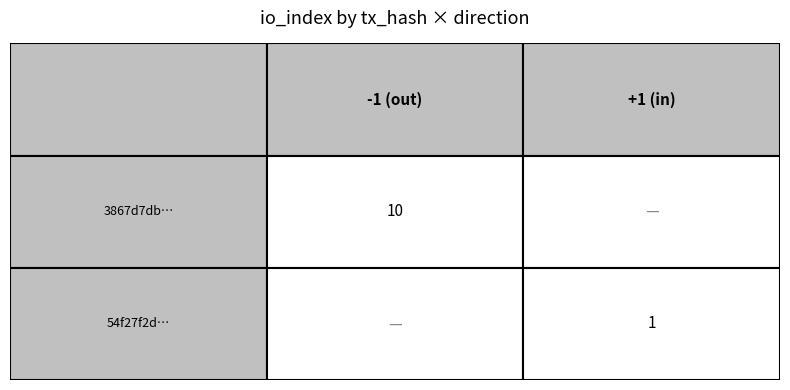

Which series has the largest range (max minus min)?

3867d7db4c417be58cbf823e49ca338f88a3efe